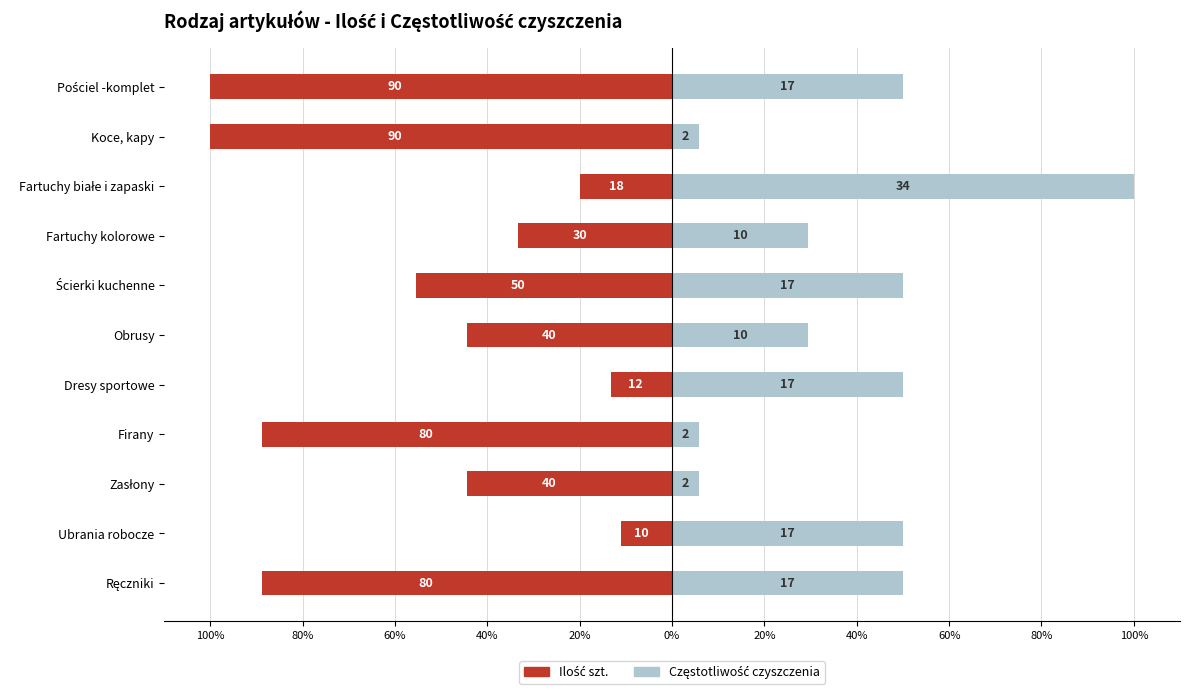

Which has a higher value, Koce, kapy or Dresy sportowe?

Dresy sportowe